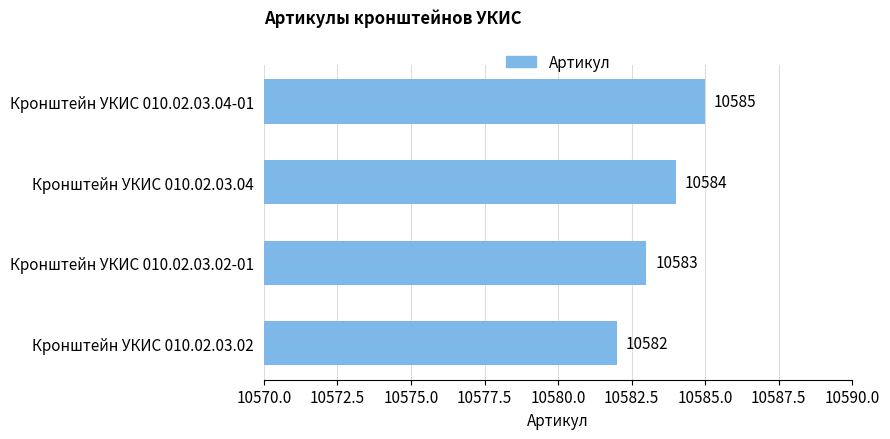

Which label corresponds to the largest value in the chart?

Кронштейн УКИС 010.02.03.04-01